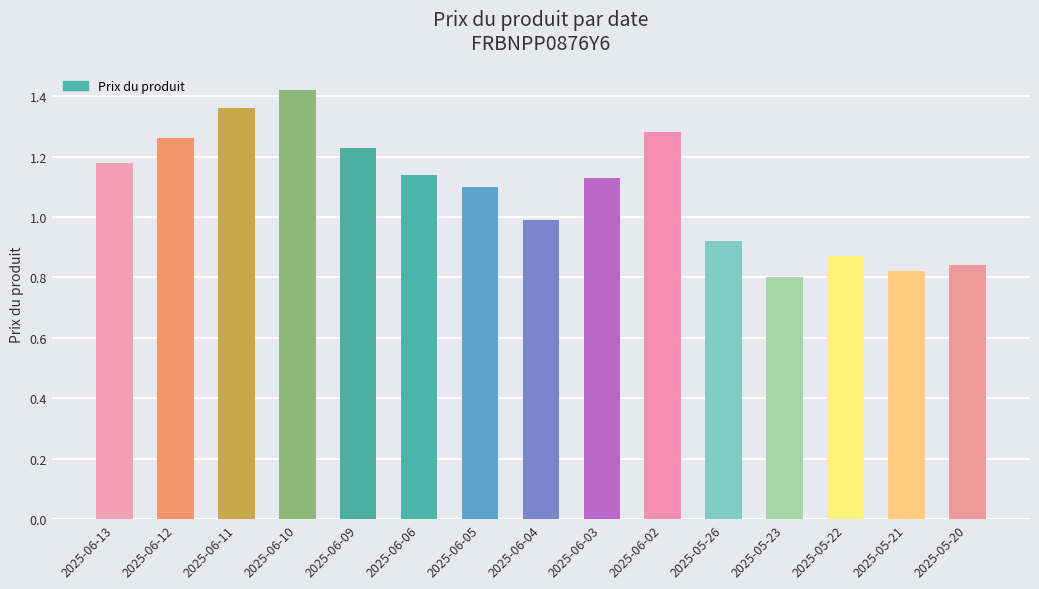

How many data points are above 1?

9